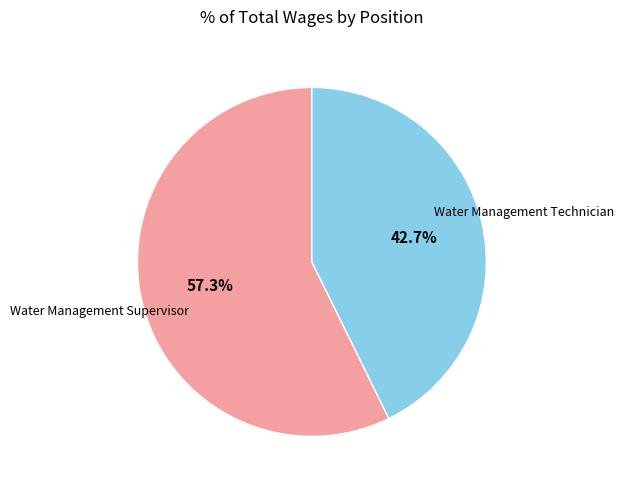

Which has a higher value, Water Management Supervisor or Water Management Technician?

Water Management Supervisor